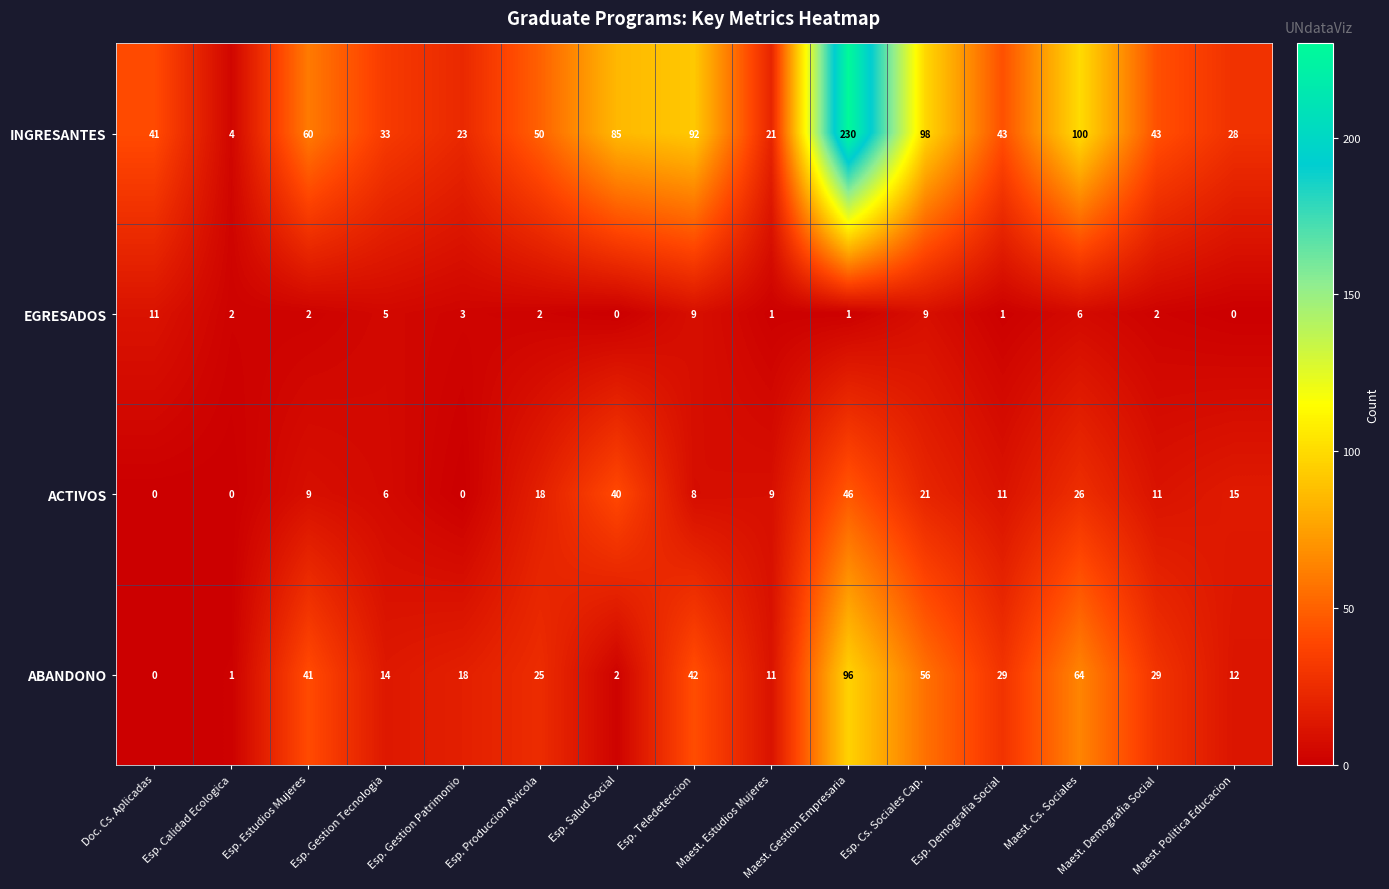

Which series has the largest range (max minus min)?

INGRESANTES